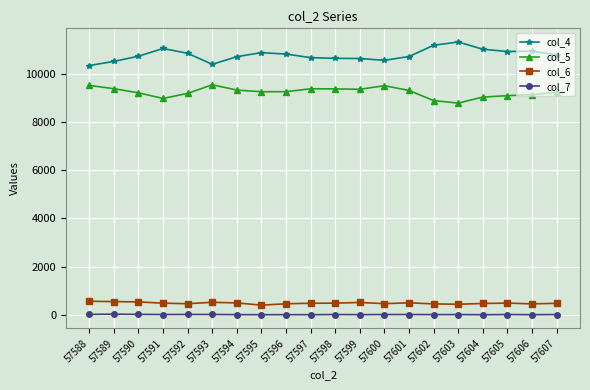

True or false: col_7 and col_5 intersect in this chart.

False